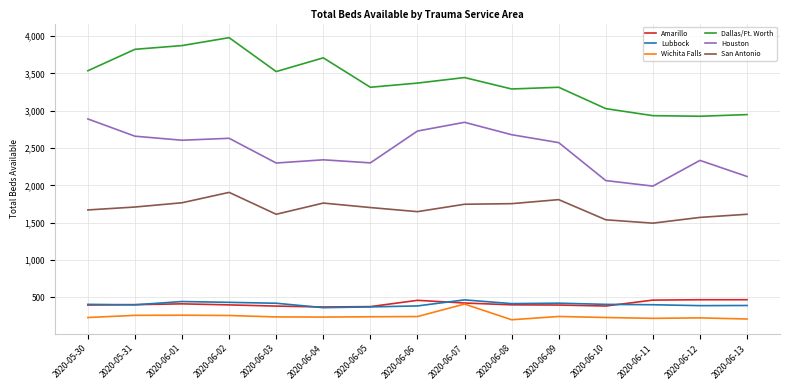

Which category has the highest value across all series?

2020-06-02